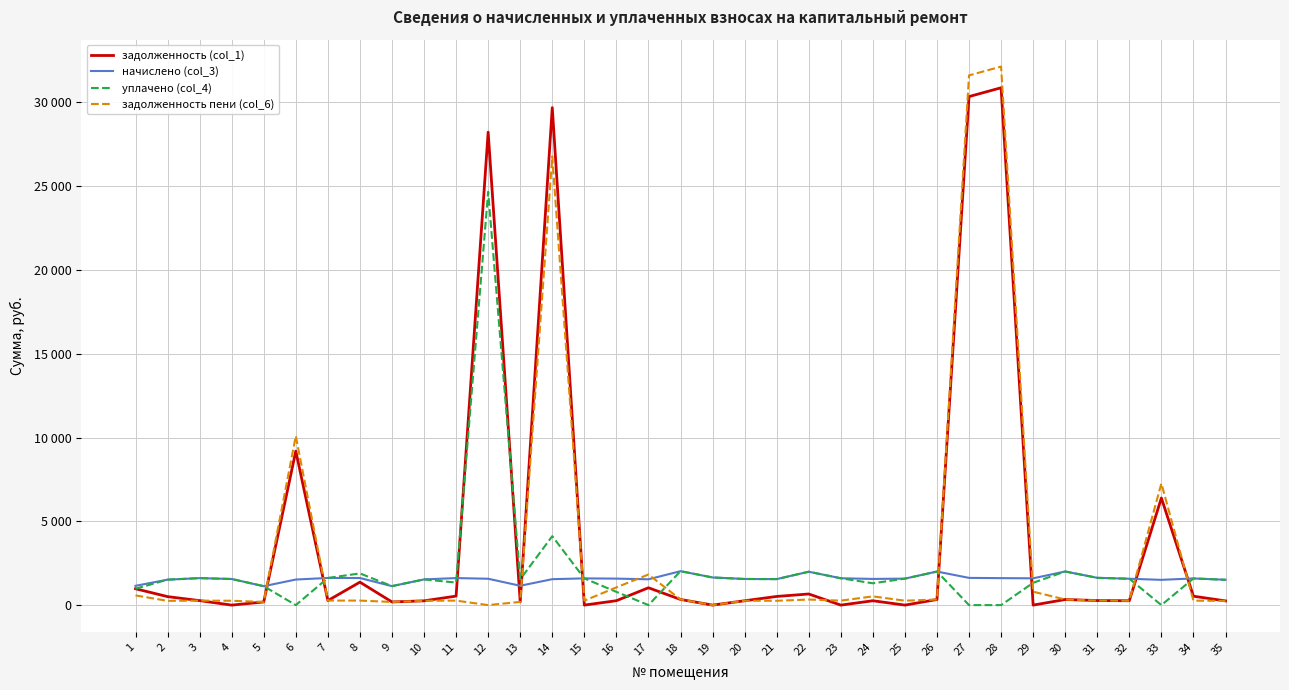

What are all the series names shown in the legend?

задолженность (col_1), начислено (col_3), уплачено (col_4), задолженность пени (col_6)